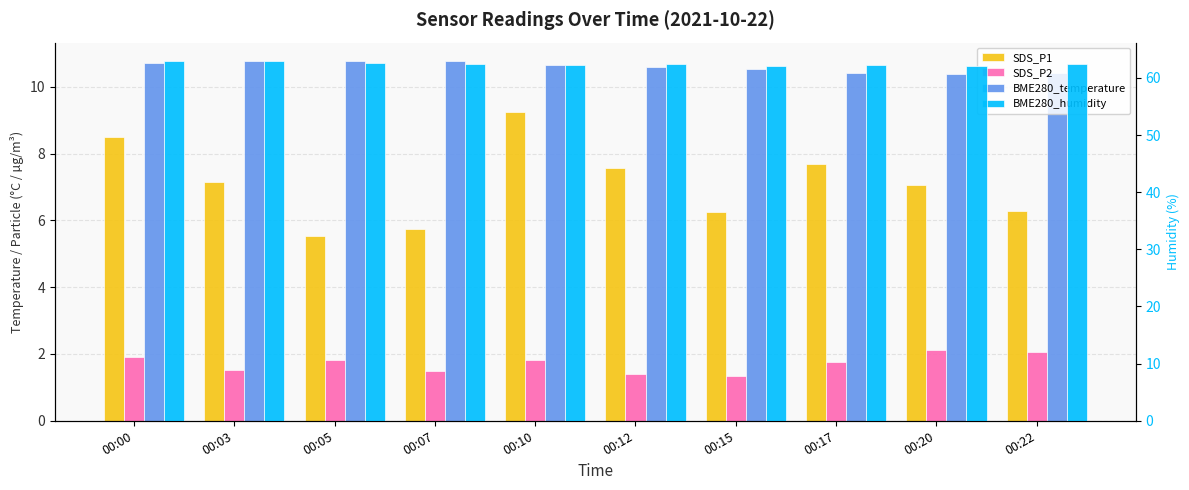

At which category is the sum across all series the highest?

00:00